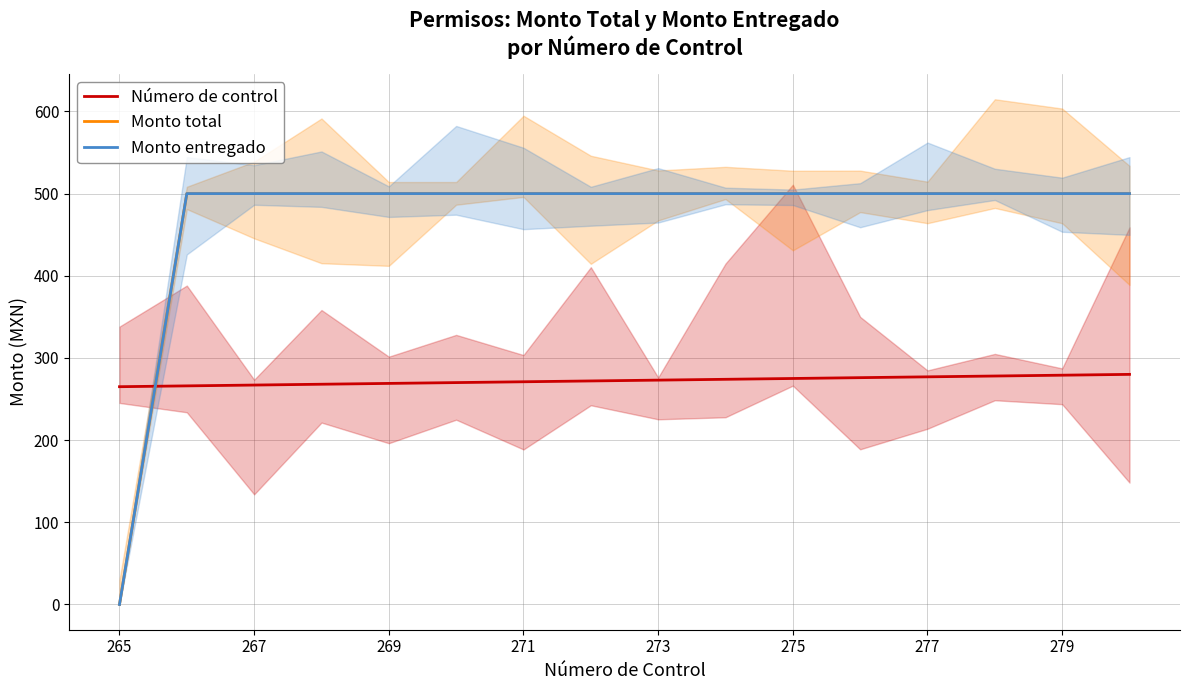

How many lines are shown in the chart?

3